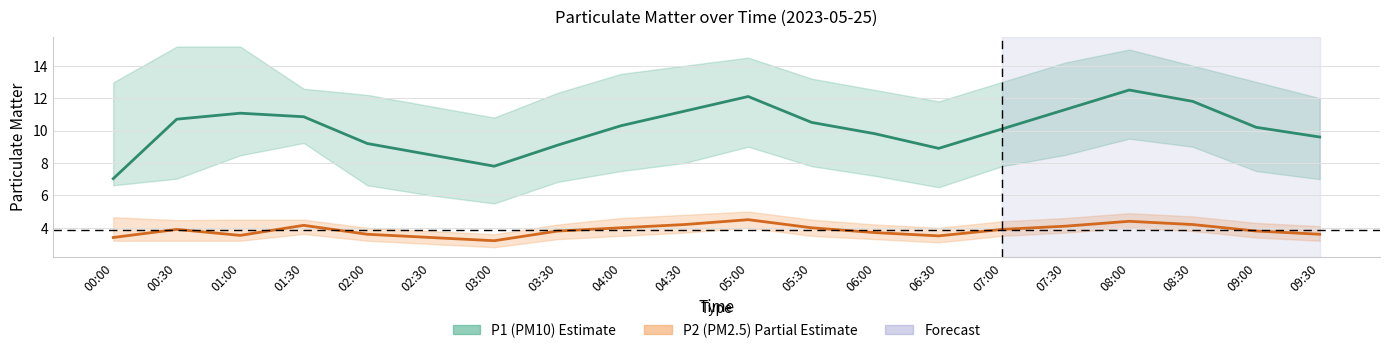

What is the difference between the maximum and minimum values in the P2 (PM2.5) series?

1.3